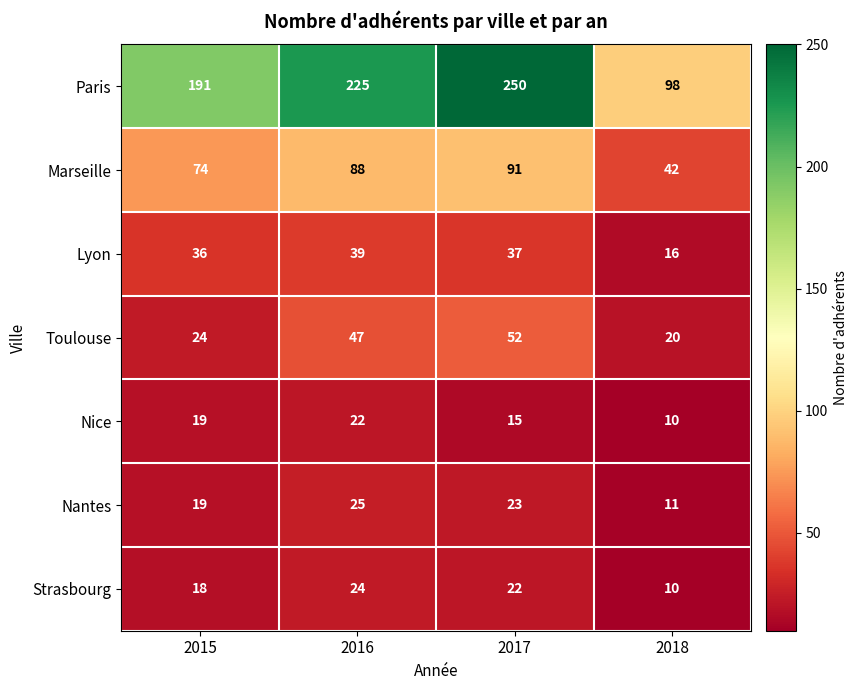

What is the spread (max minus min) of values at 2015?

173